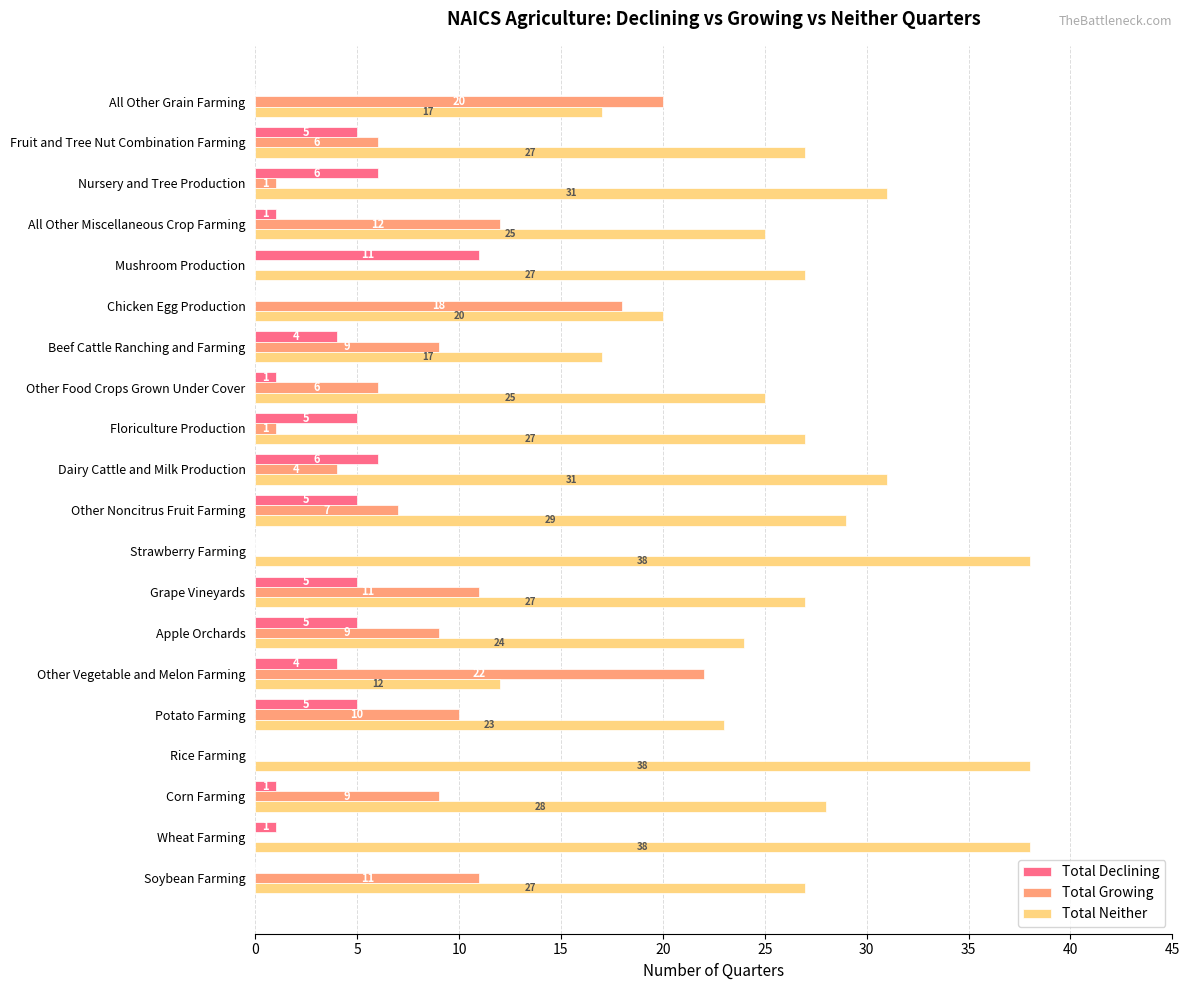

What is the approximate value of Total Declining at Mushroom Production, to the nearest 10?

10